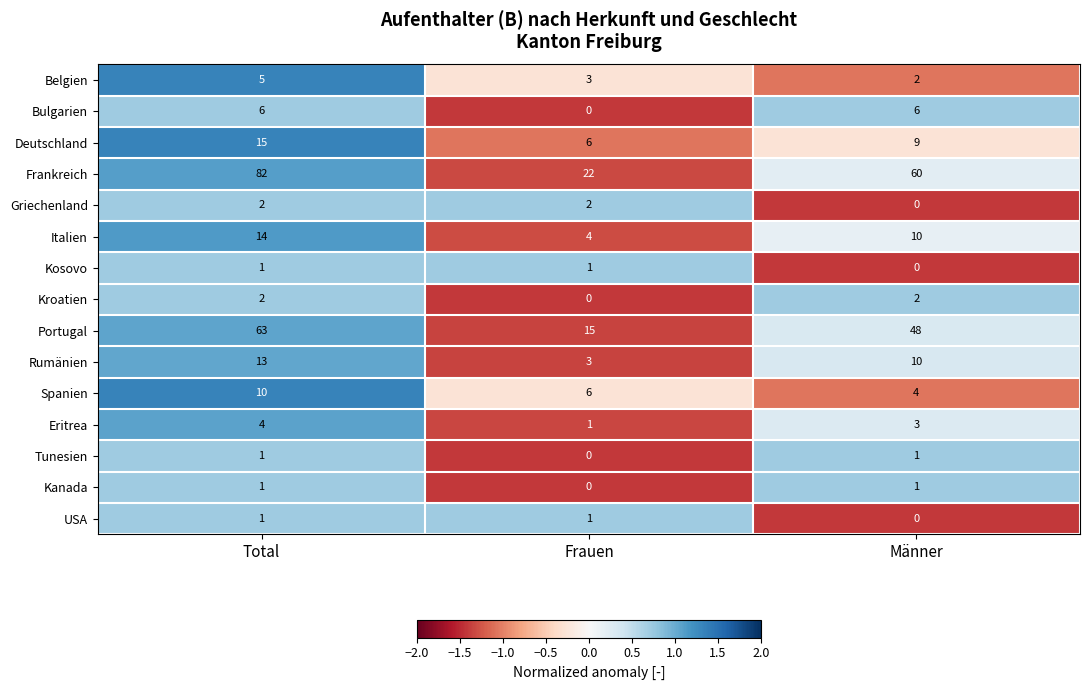

Count the Deutschland values in the range 6 to 15.

3